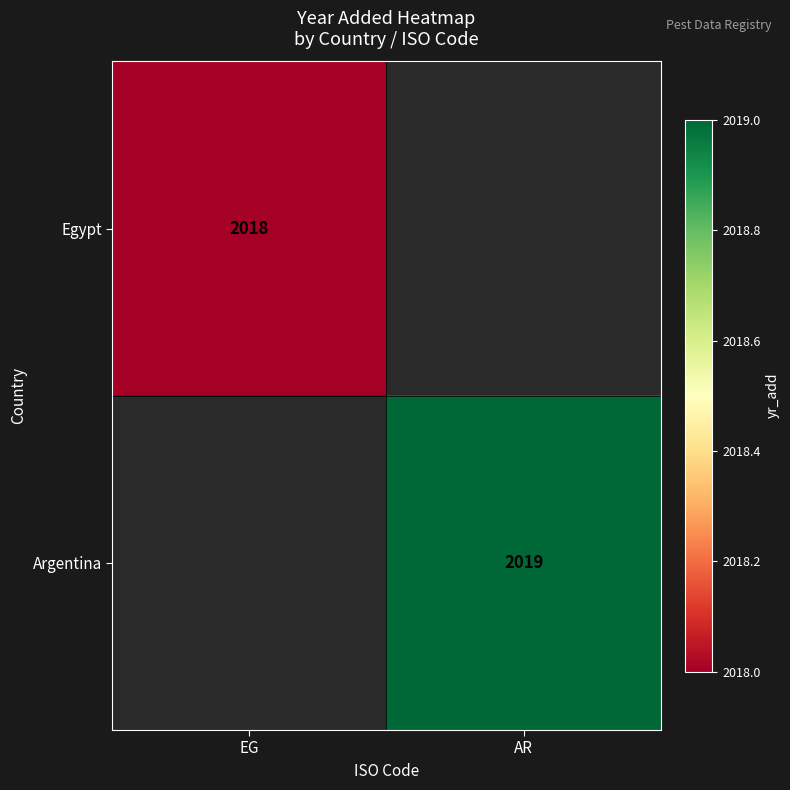

The Egypt series shows 861 at EG. True or false?

False